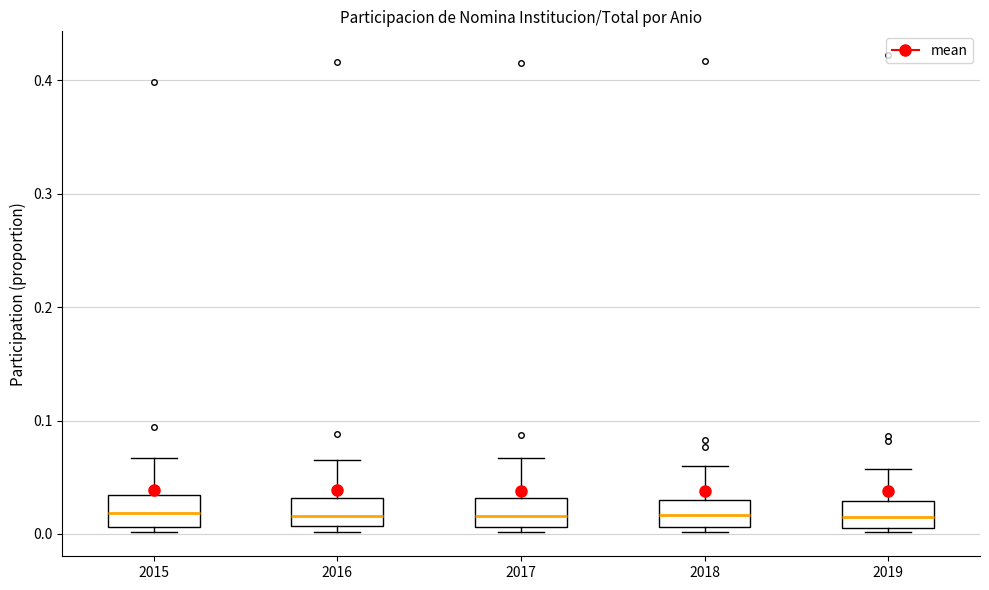

Reading left to right, transcribe this box plot: for each box, give where its median line is, the range the box spans, and where its two whiskers end, as read against the y-axis. The values are not printed on the chart, so give them approximately, as read against the axis.

2015: median 0.02, box 0.01 to 0.03, whiskers 0.00 to 0.07
2016: median 0.02, box 0.01 to 0.03, whiskers 0.00 to 0.06
2017: median 0.02, box 0.01 to 0.03, whiskers 0.00 to 0.07
2018: median 0.02, box 0.01 to 0.03, whiskers 0.00 to 0.06
2019: median 0.01 (inside the box), box 0.01 to 0.03, whiskers 0.00 to 0.06